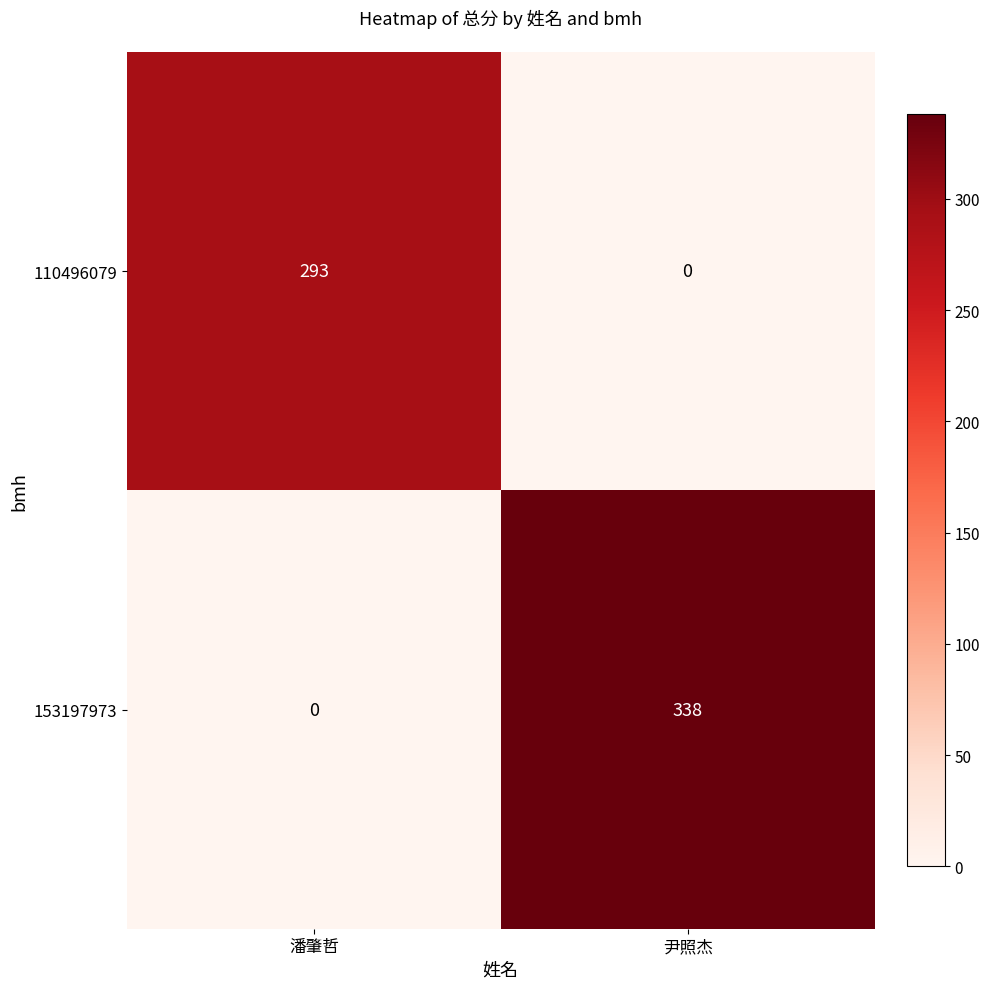

What is the spread (max minus min) of values at 潘肇哲?

293